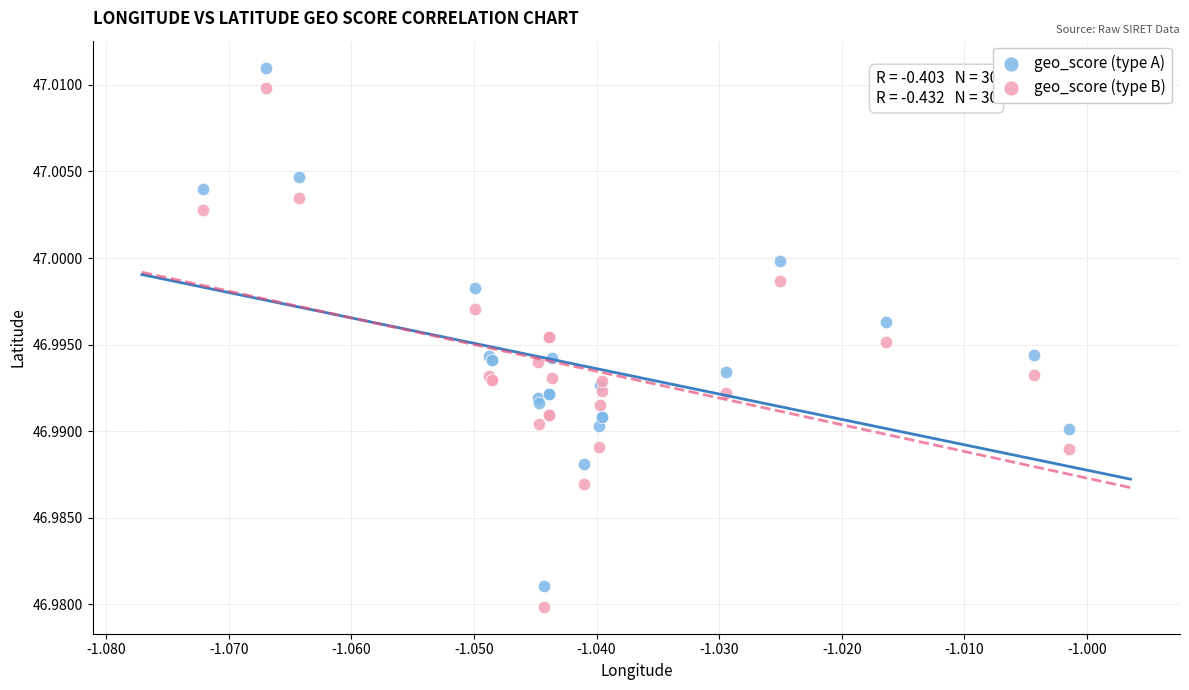

What are all the series names shown in the legend?

geo_score (type A), geo_score (type B)